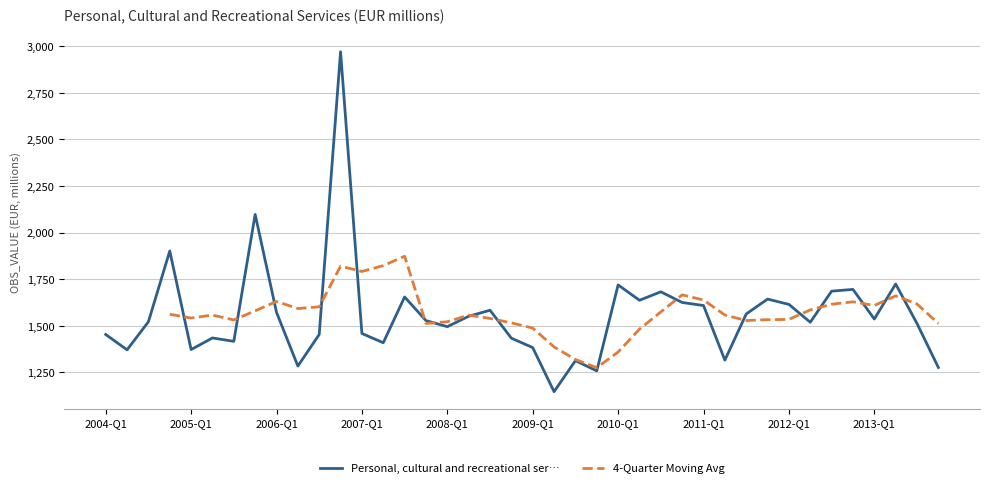

In Personal, cultural and recreational ser…, how many points are lower than both neighbors (excluding endpoints)?

12